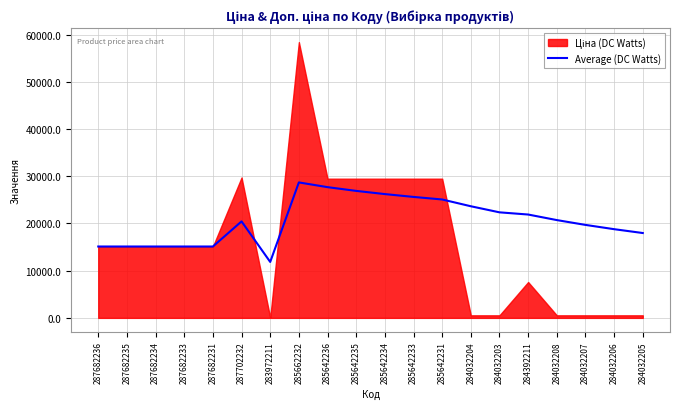

How many lines are shown in the chart?

1